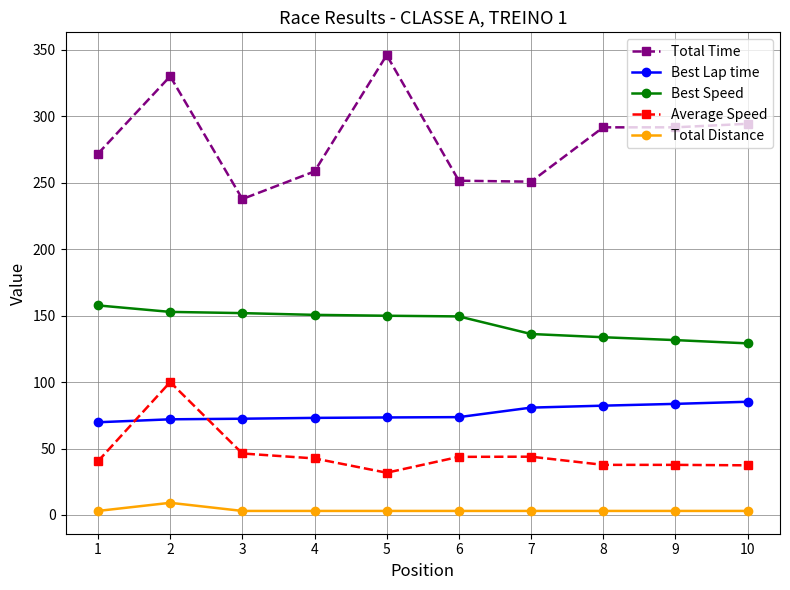

What are all the series names shown in the legend?

Total Time, Best Lap time, Best Speed, Average Speed, Total Distance